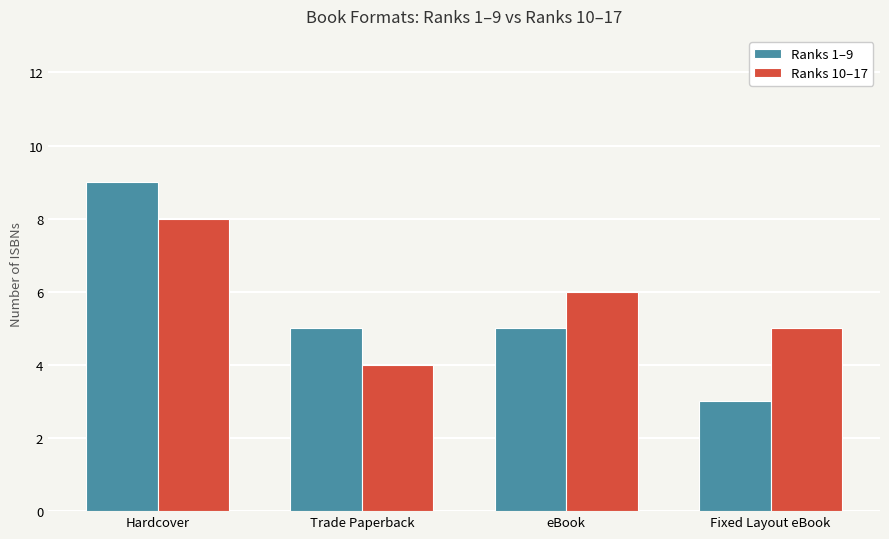

Count the number of categories in the chart.

4